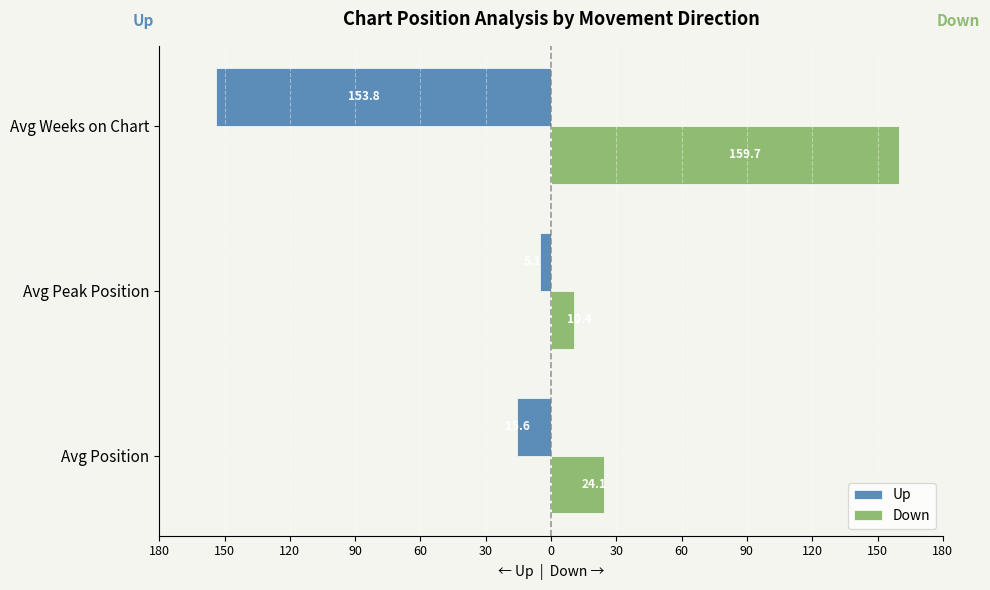

What are all the series names shown in the legend?

Up, Down